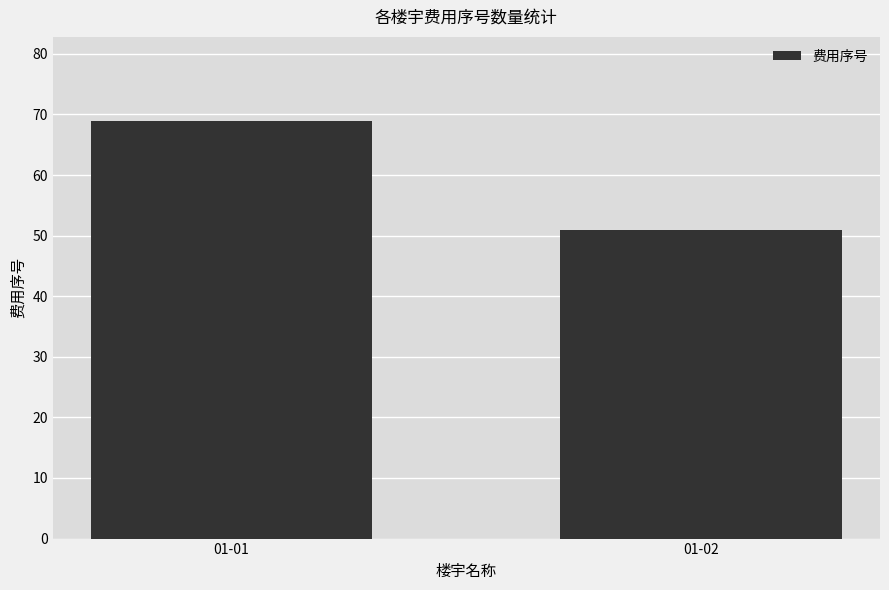

How many values are between 51 and 69?

2